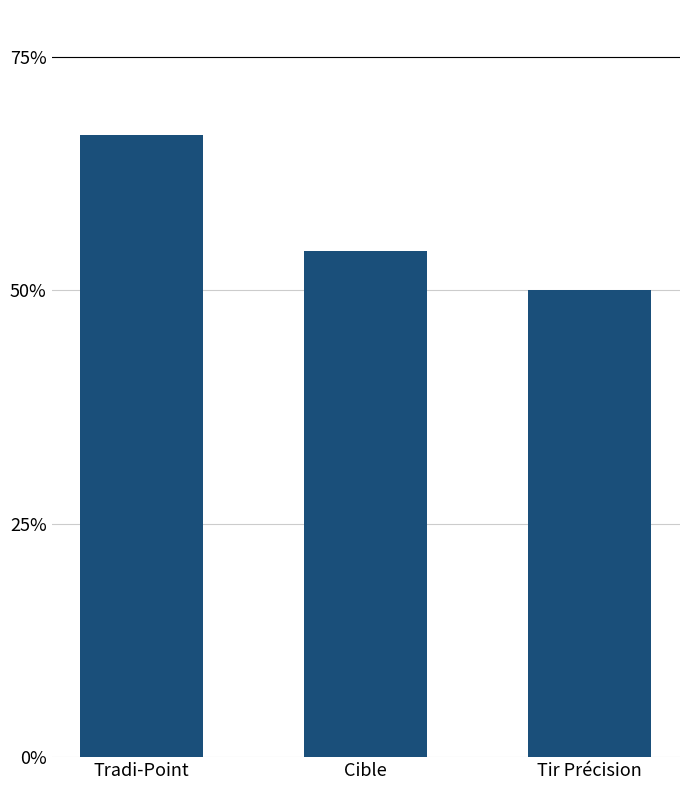

How many distinct data groups are displayed?

1